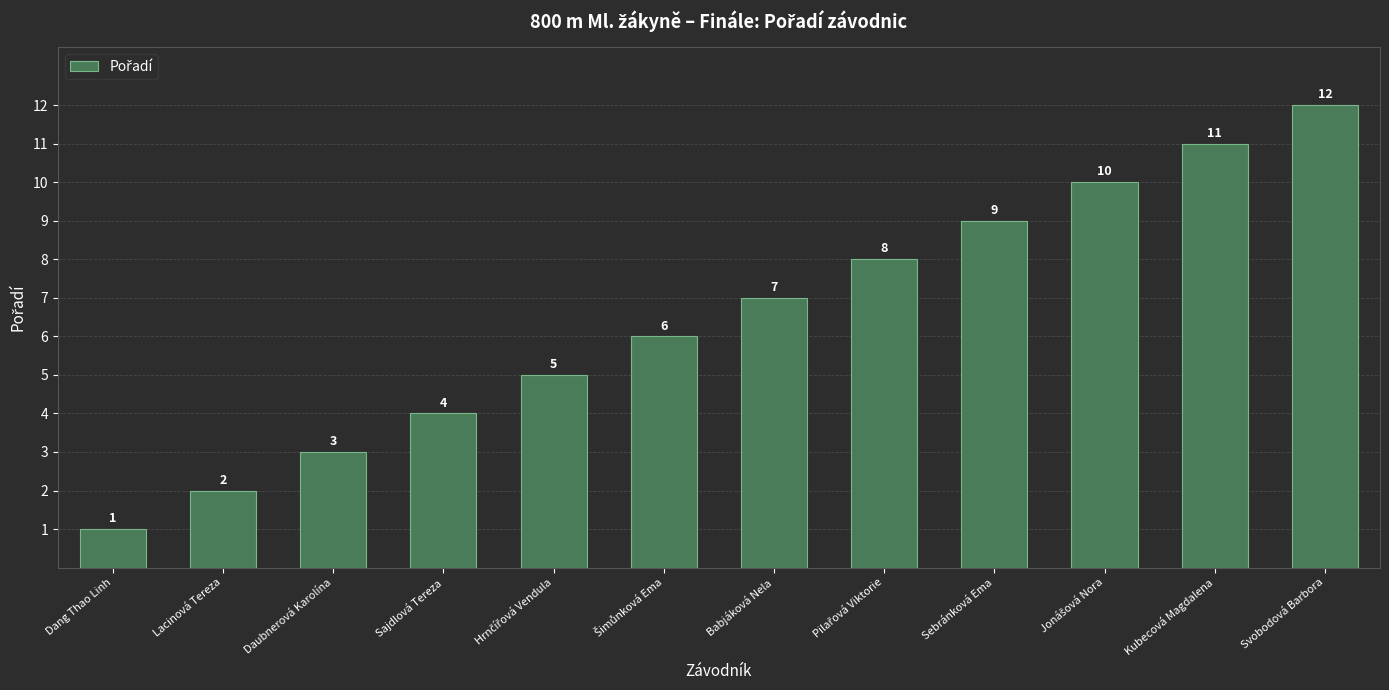

What is the maximum value shown in the chart?

12